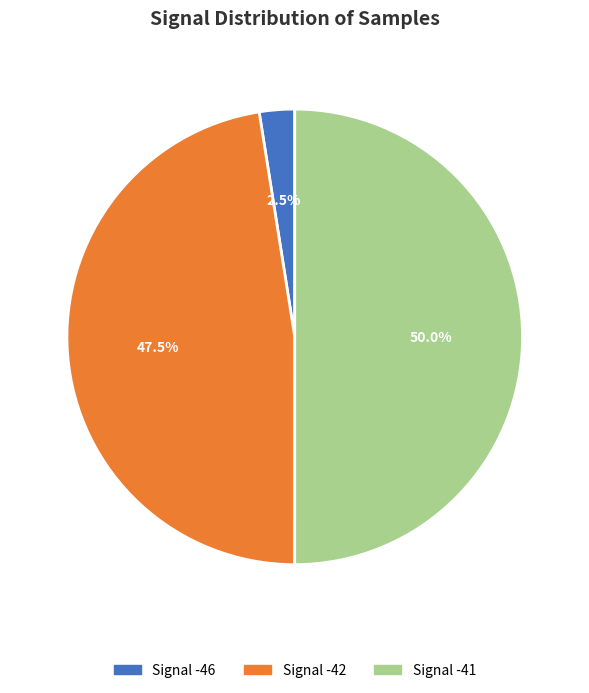

How many slices are in this pie chart?

3